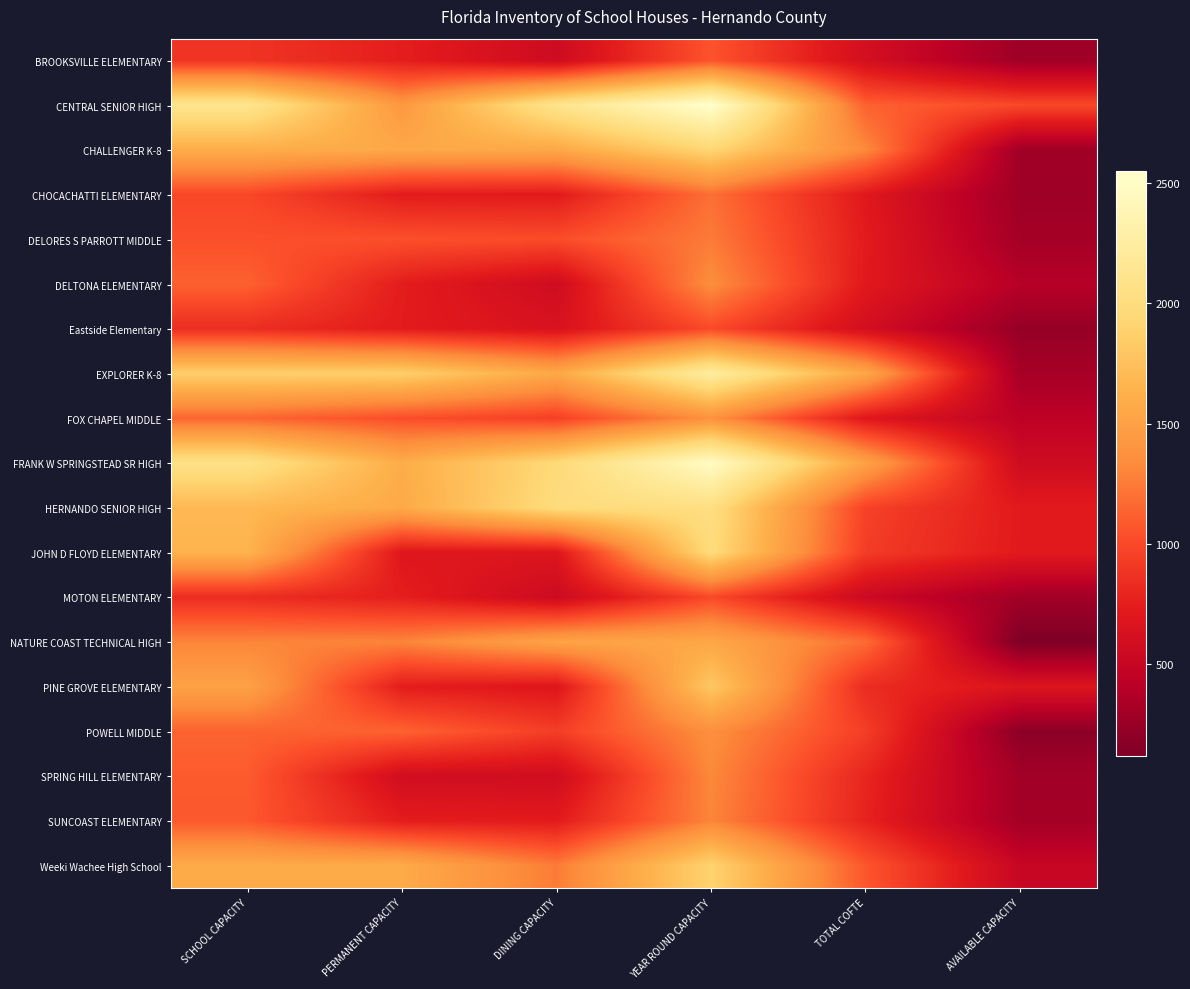

List the series in order of their peak value, lowest first.

MOTON ELEMENTARY, Eastside Elementary, BROOKSVILLE ELEMENTARY, CHOCACHATTI ELEMENTARY, DELORES S PARROTT MIDDLE, SUNCOAST ELEMENTARY, SPRING HILL ELEMENTARY, DELTONA ELEMENTARY, POWELL MIDDLE, FOX CHAPEL MIDDLE, NATURE COAST TECHNICAL HIGH, PINE GROVE ELEMENTARY, Weeki Wachee High School, CHALLENGER K-8, JOHN D FLOYD ELEMENTARY, HERNANDO SENIOR HIGH, EXPLORER K-8, FRANK W SPRINGSTEAD SR HIGH, CENTRAL SENIOR HIGH